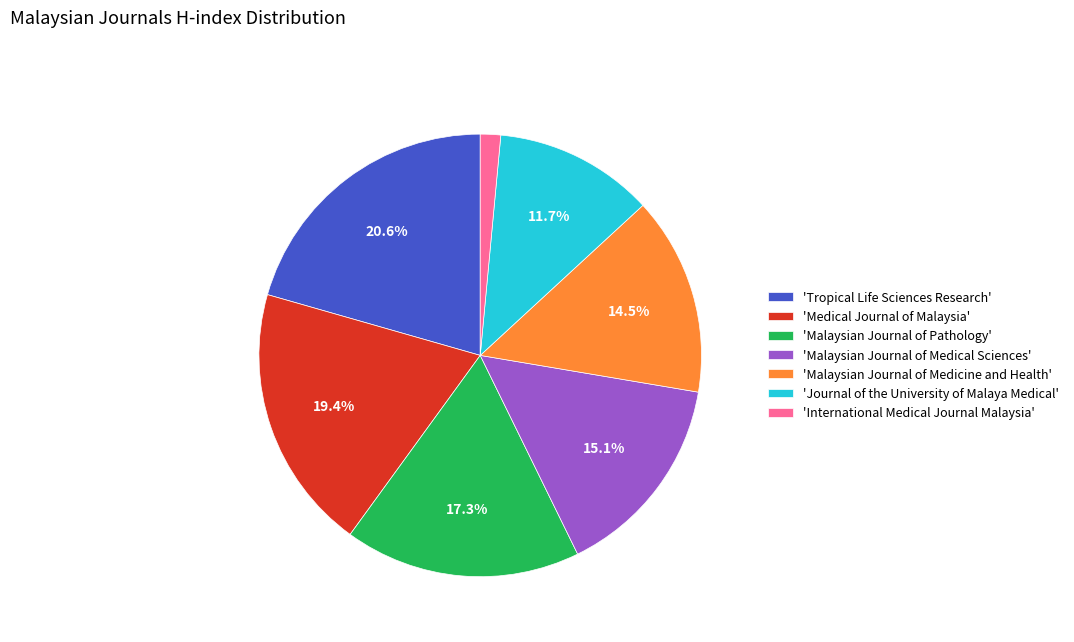

Which category has the smallest portion of the pie?

'International Medical Journal Malaysia'